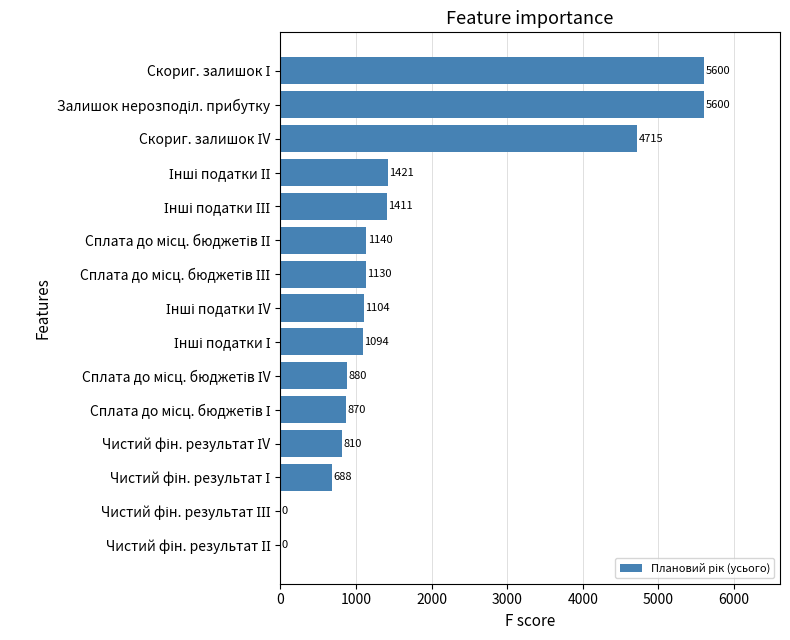

How many values are above zero?

13